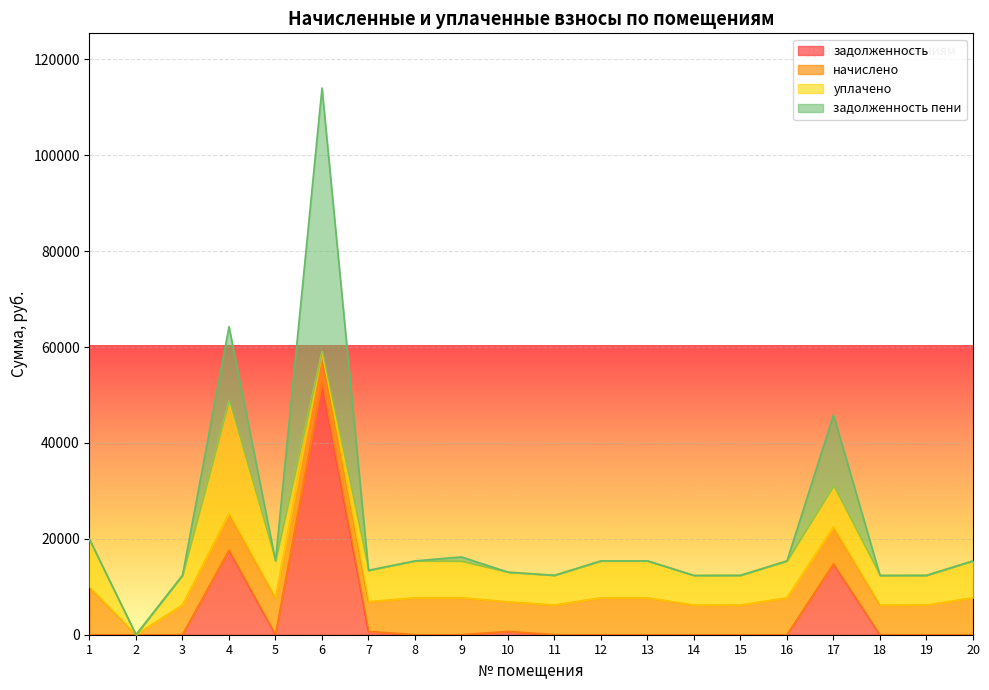

True or false: задолженность and задолженность пени intersect in this chart.

False